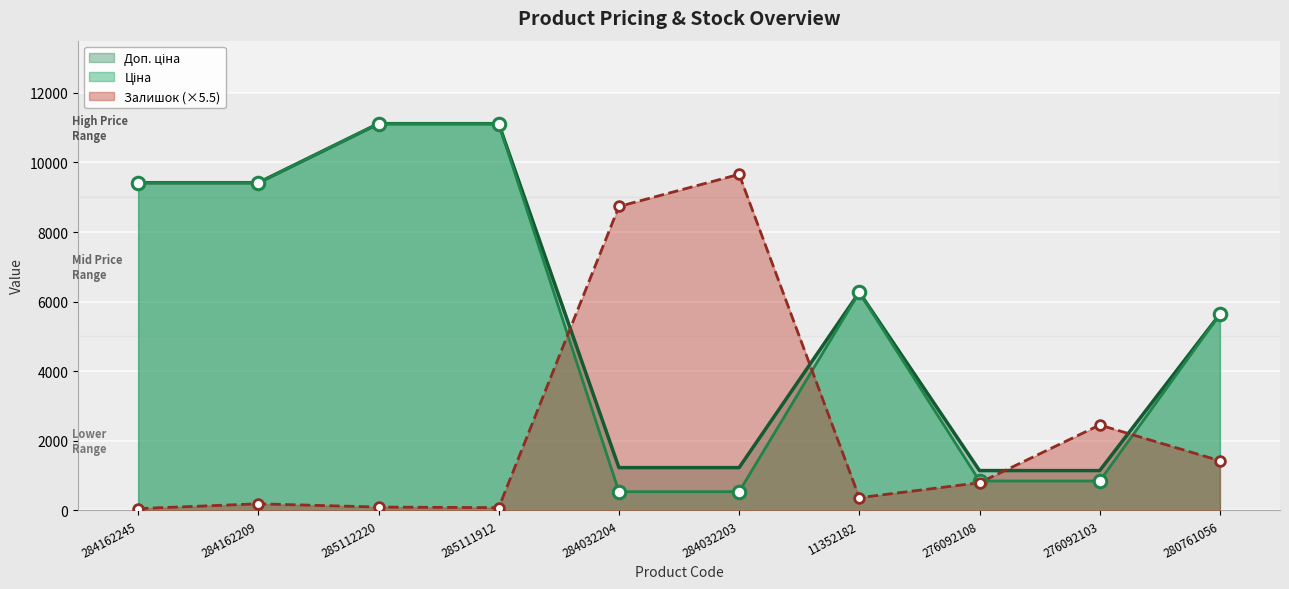

The value of Доп. ціна at 280761056 is 7401.8. True or false?

False